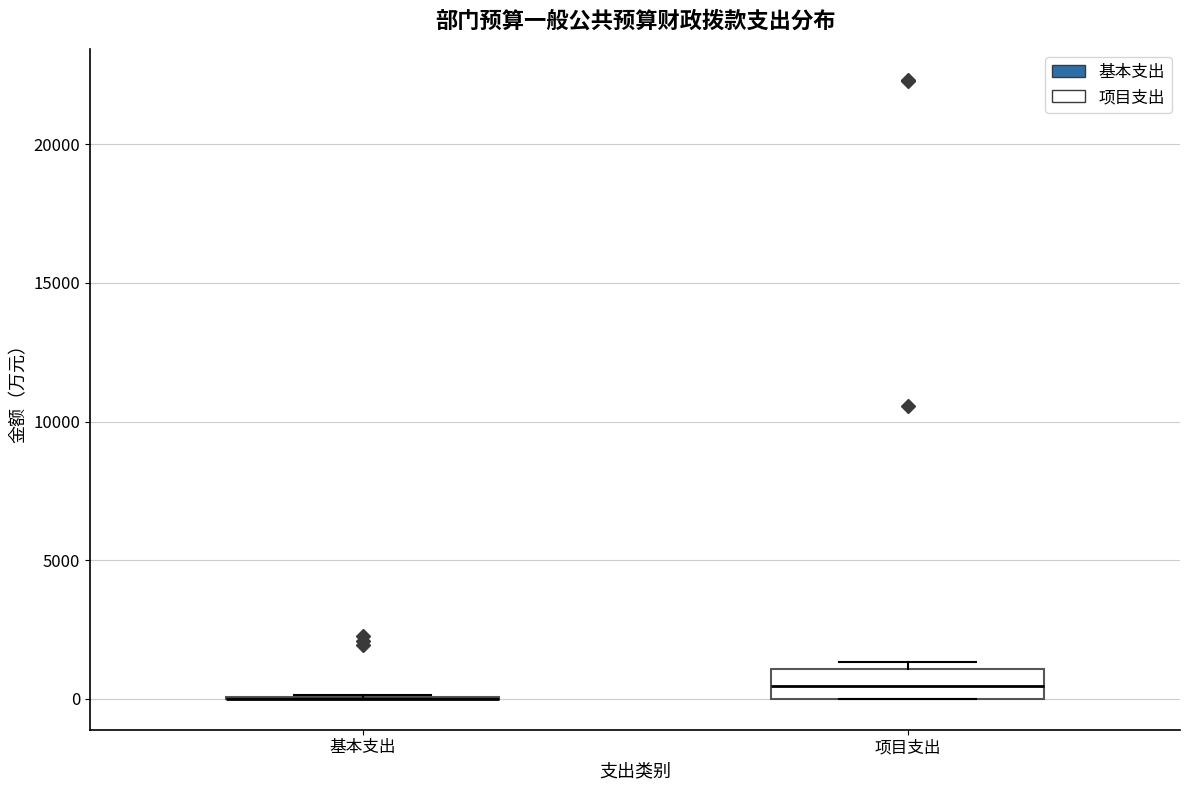

Reading left to right, read every box against the y-axis: the position of its median line, the range the box covers, and the ends of its whiskers. The values are not printed on the chart, so give them approximately, as read against the axis.

基本支出: box collapsed to a line at 0, whiskers 0 to 0
项目支出: median 500, box 0 to 1000, whiskers 0 to 1500